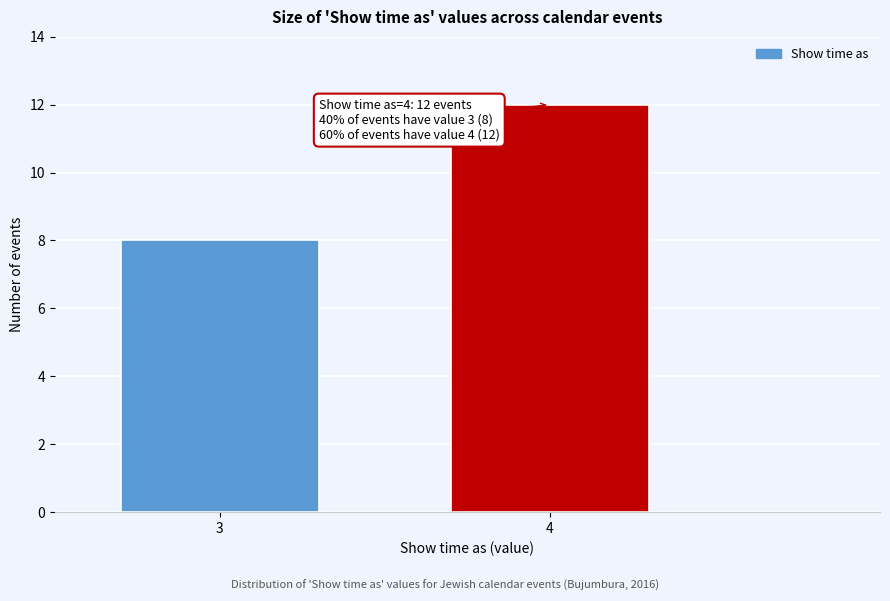

Reading right to left, transcribe all the data shown in this chart.

4=12	3=8